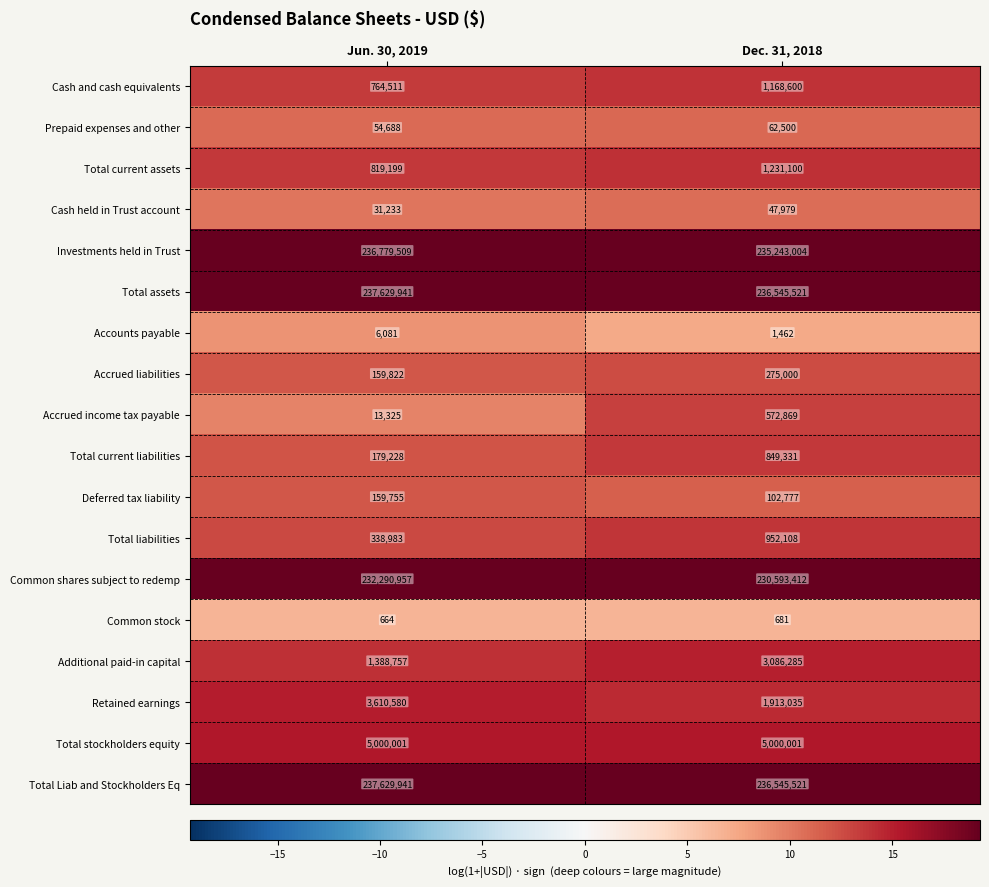

The Prepaid expenses and other series shows 91077 at Jun. 30, 2019. True or false?

False